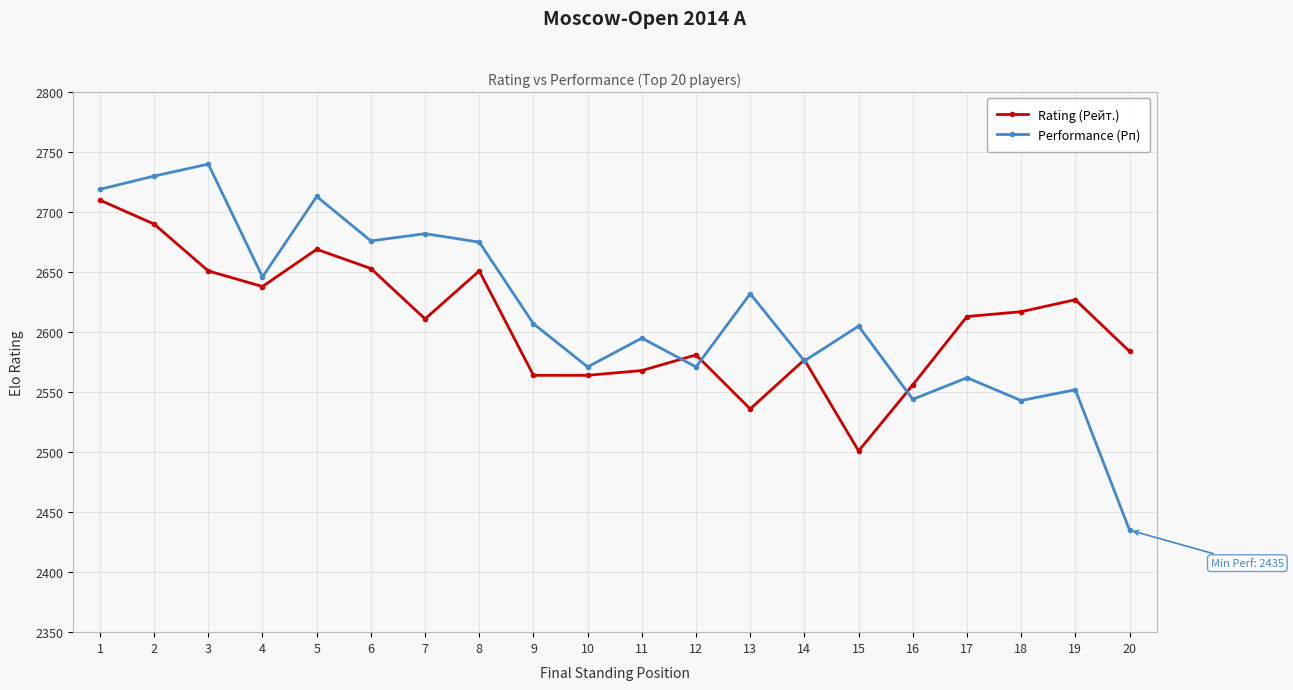

Which series has the widest spread of values?

Performance (Рп)